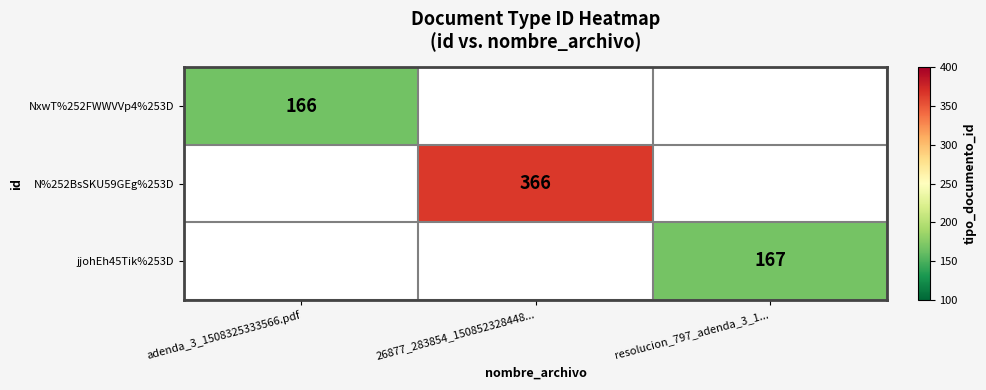

The NxwT%252FWWVVp4%253D series shows 166 at adenda_3_1508325333566.pdf. True or false?

True